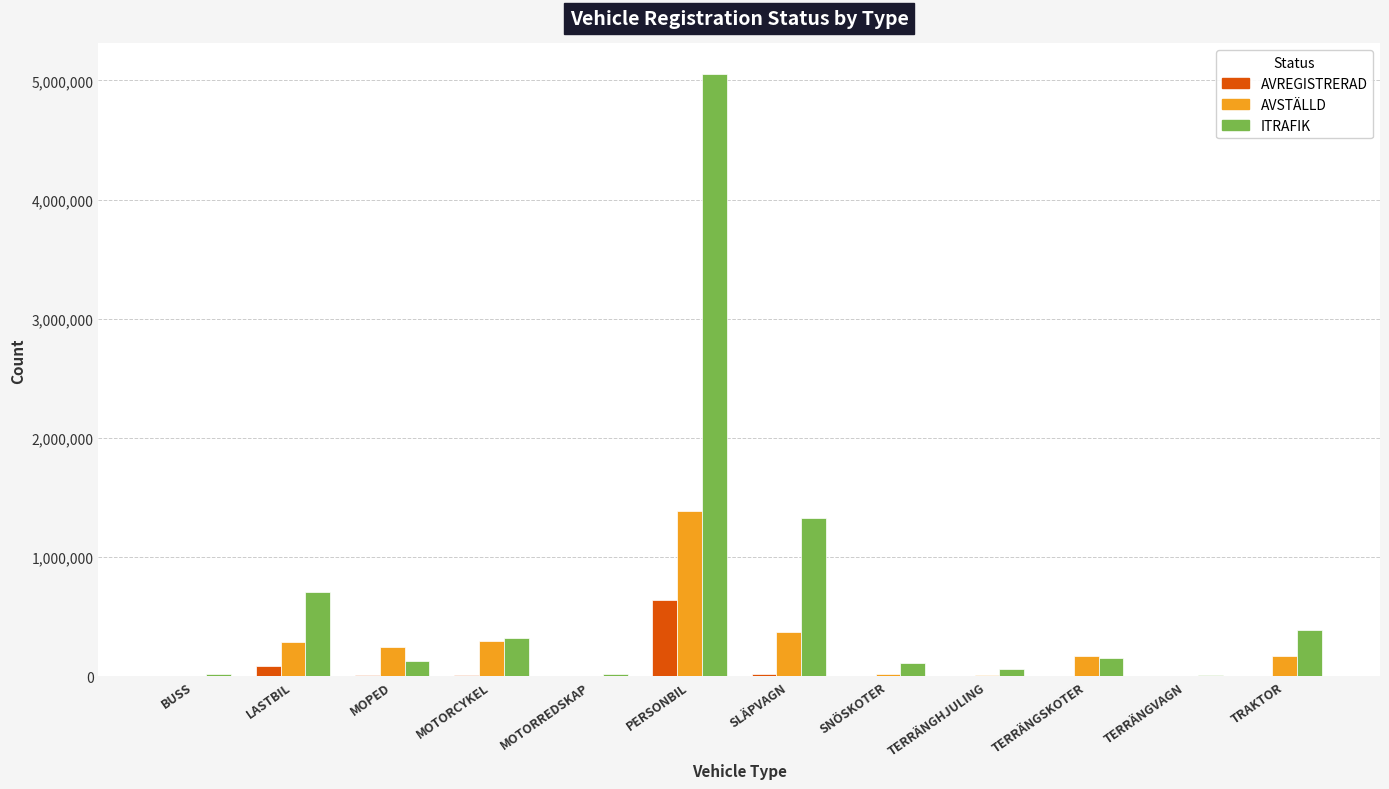

What is the sum of all AVREGISTRERAD values?

780617